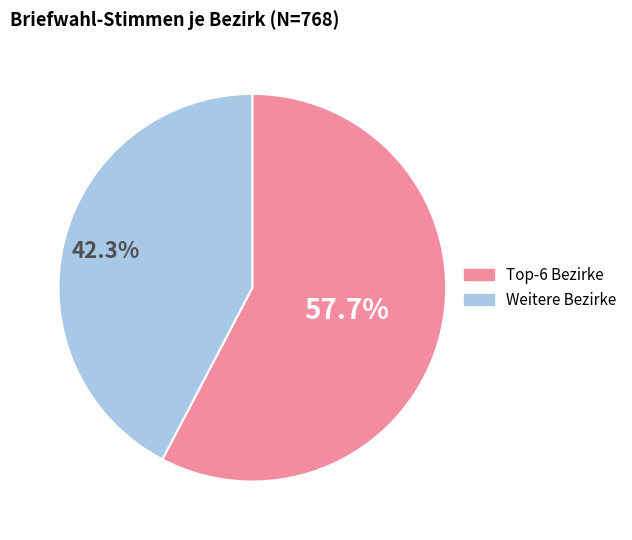

How many slices are in this pie chart?

2